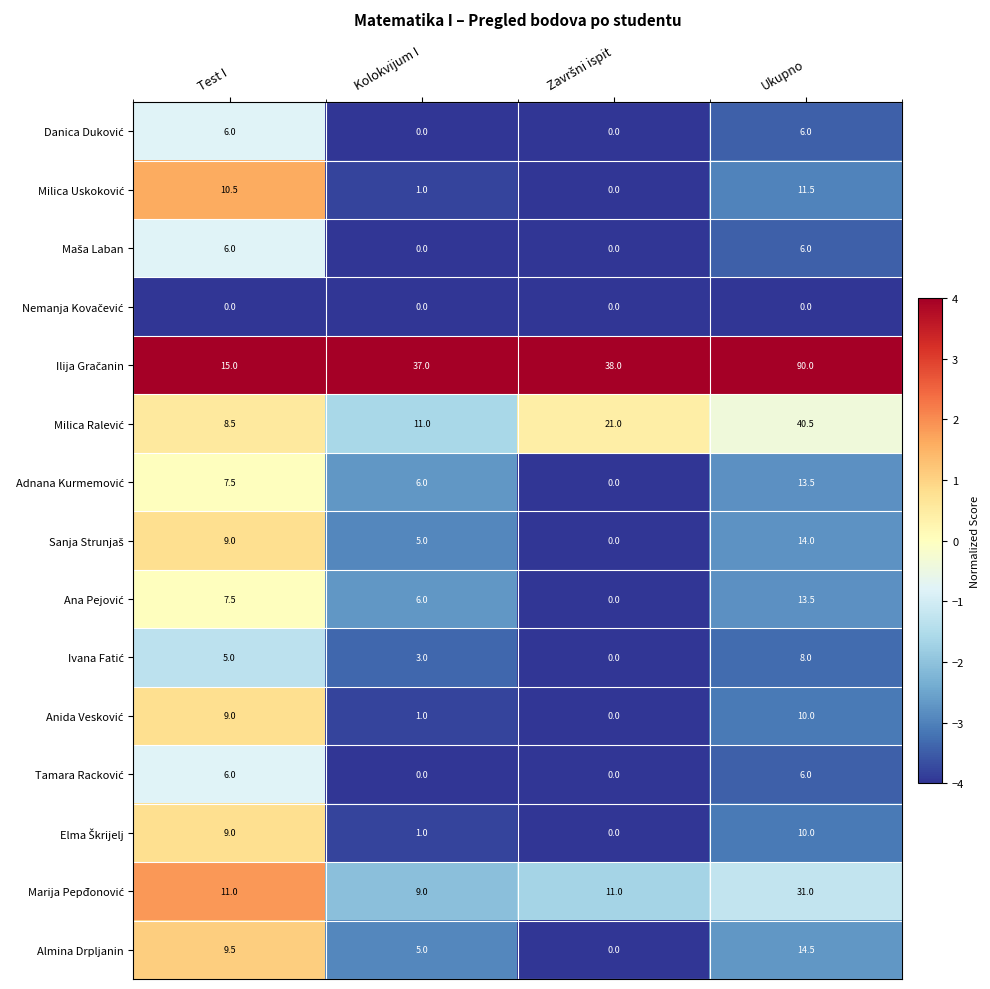

What is the difference between the highest and lowest values at Ukupno?

90.0